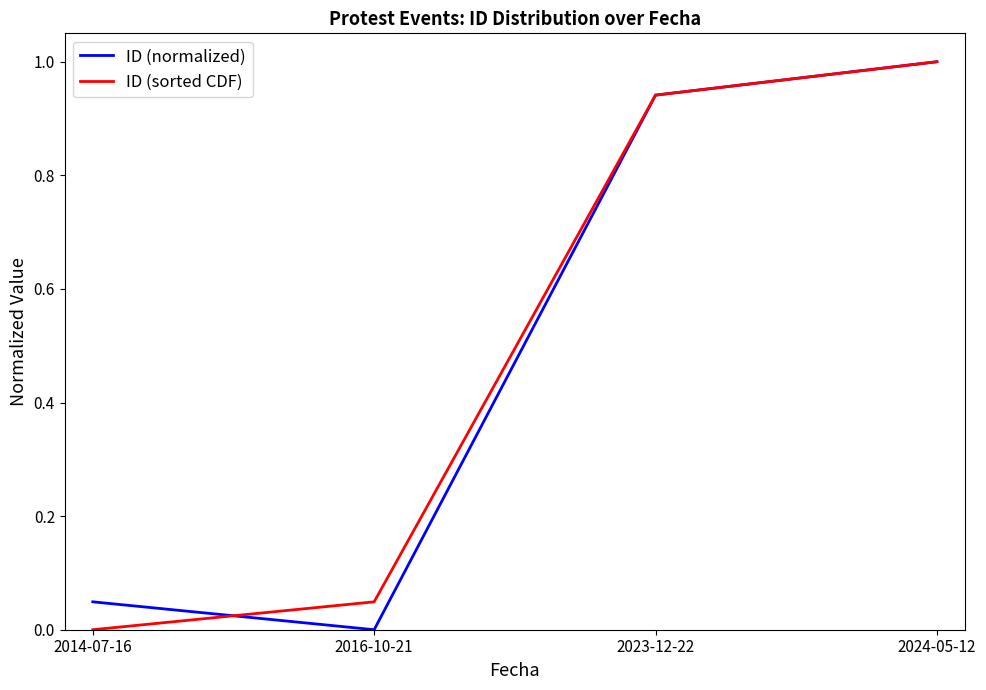

What is the total value across all series at 2024-05-12?

2.0